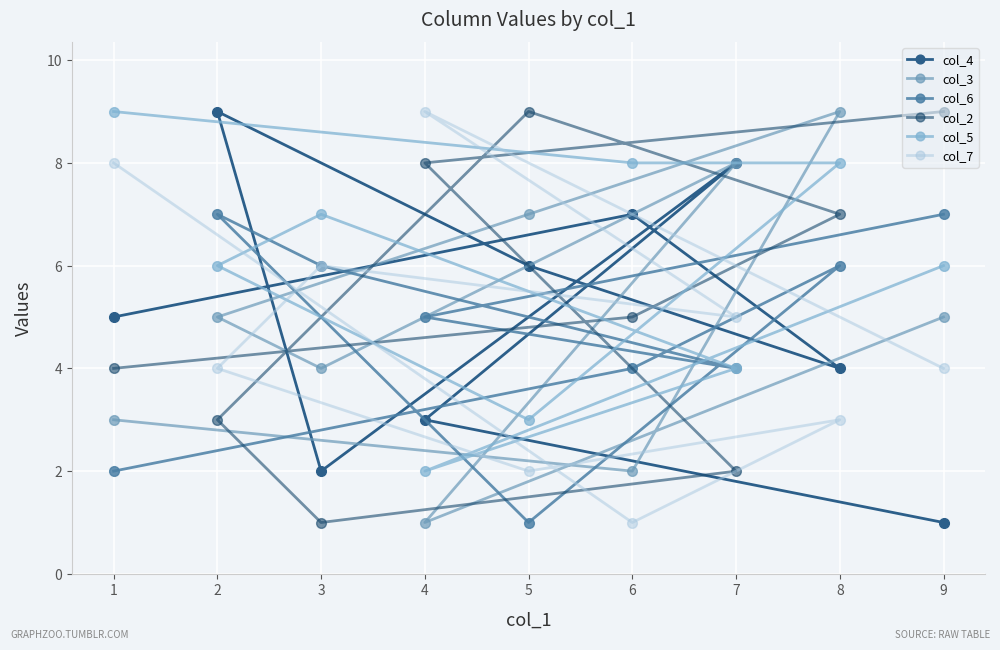

Where is the first local maximum for col_7?

4